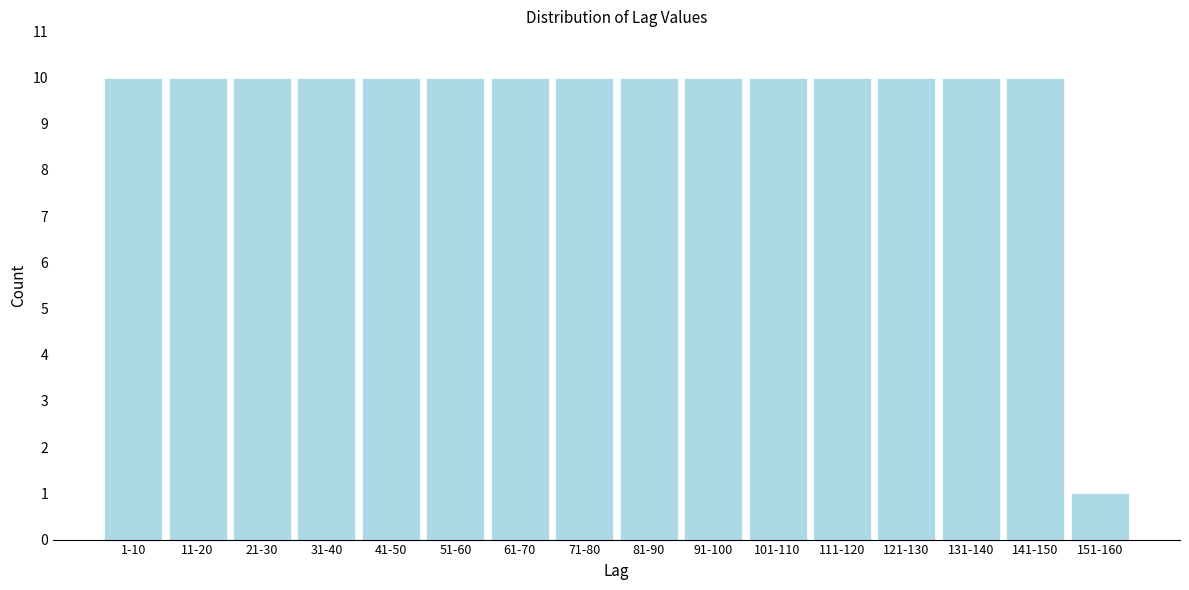

Reading left to right, transcribe all the data shown in this chart.

1-10=10	11-20=10	21-30=10	31-40=10	41-50=10	51-60=10	61-70=10	71-80=10	81-90=10	91-100=10	101-110=10	111-120=10	121-130=10	131-140=10	141-150=10	151-160=1